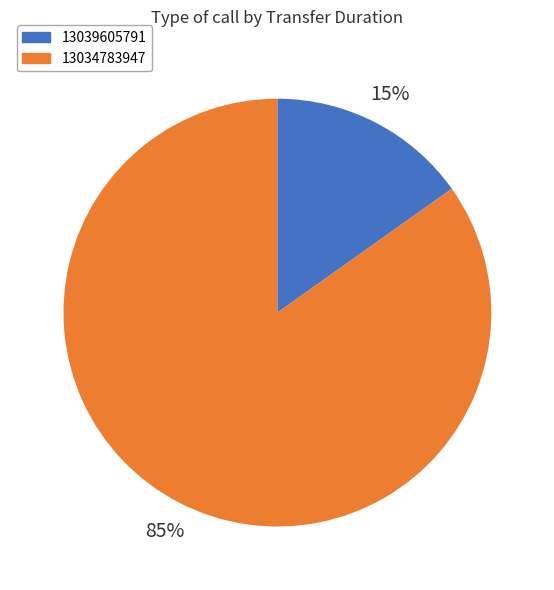

Which slice is the largest?

13034783947